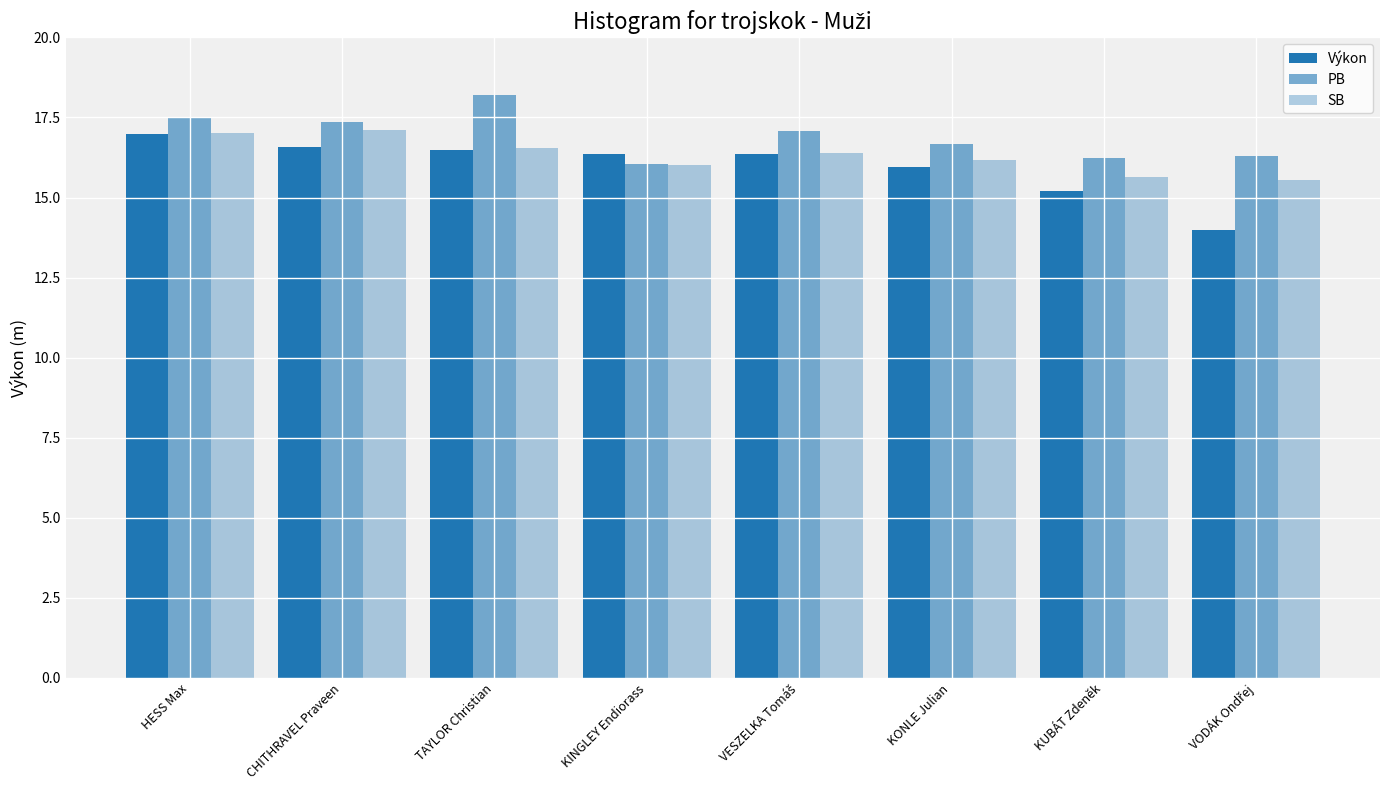

Rank the categories by SB value from lowest to highest.

VODÁK Ondřej, KUBÁT Zdeněk, KINGLEY Endiorass, KONLE Julian, VESZELKA Tomáš, TAYLOR Christian, HESS Max, CHITHRAVEL Praveen